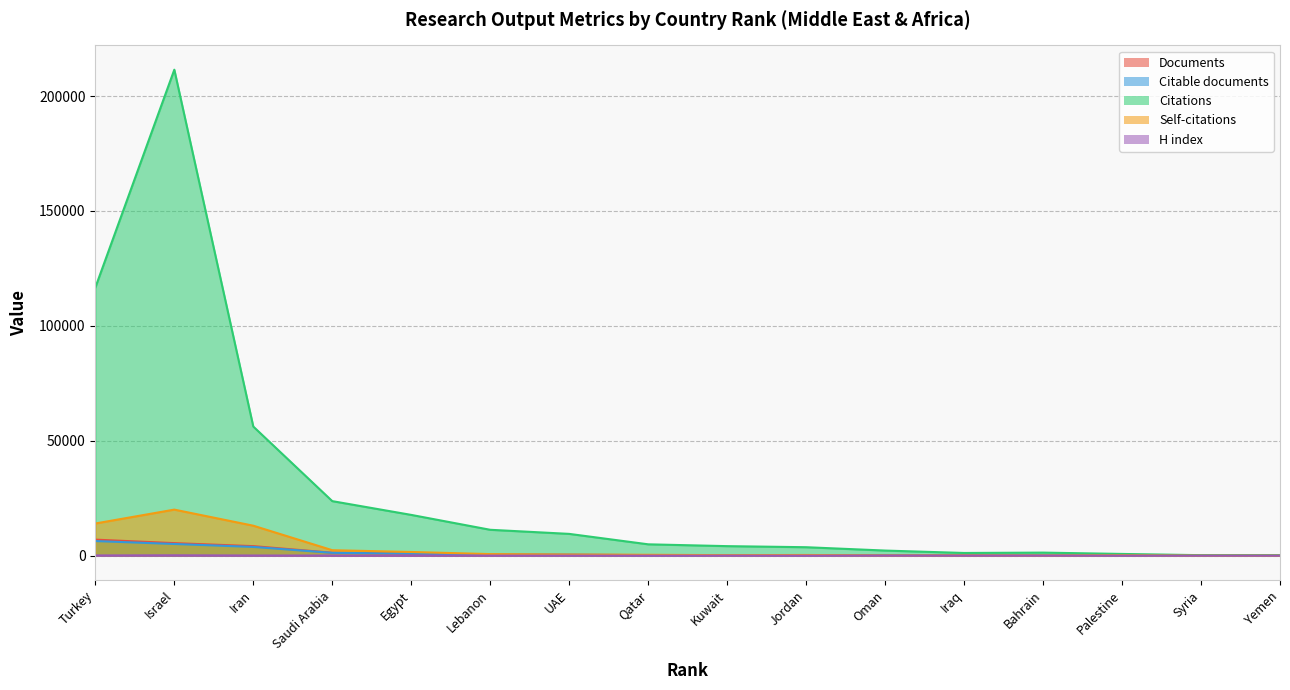

At which category is the sum across all series the highest?

Israel